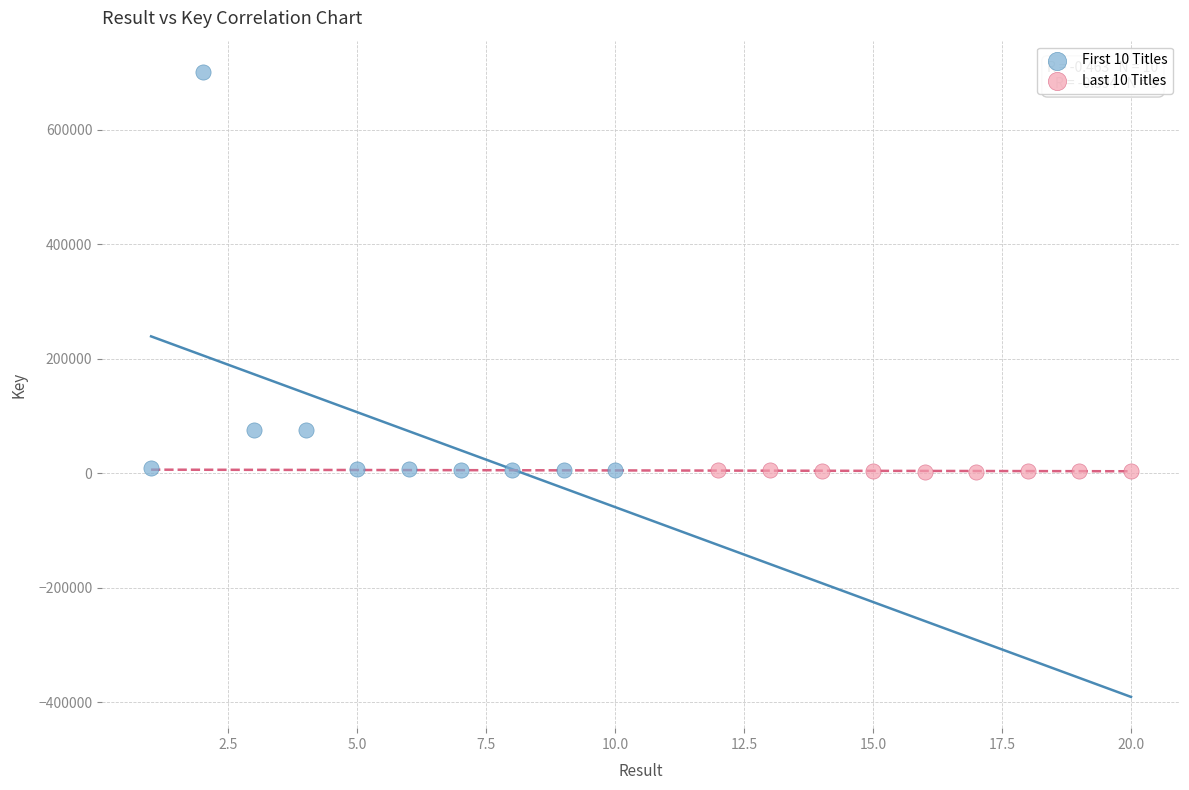

Which series has the largest Y range (max minus min)?

First 10 Titles